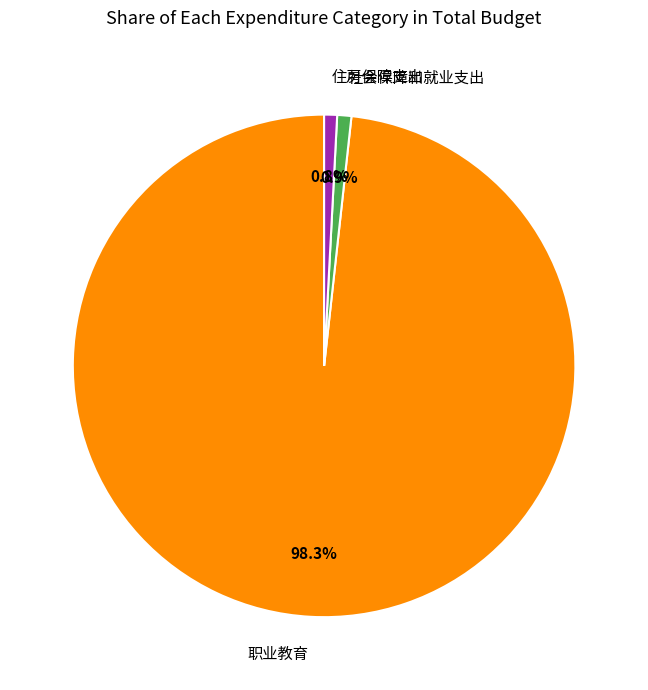

What is the ratio of the value at 住房保障支出 to the value at 社会保障和就业支出?

0.9